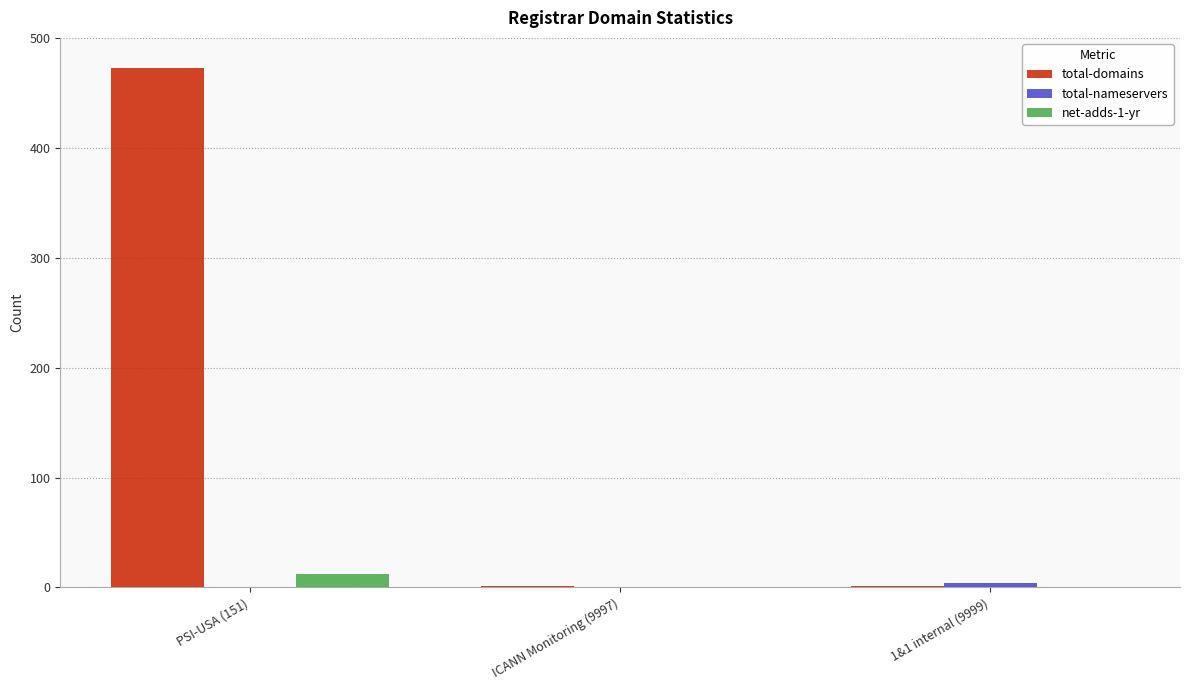

True or false: net-adds-1-yr has a value of 12 at PSI-USA (151).

True